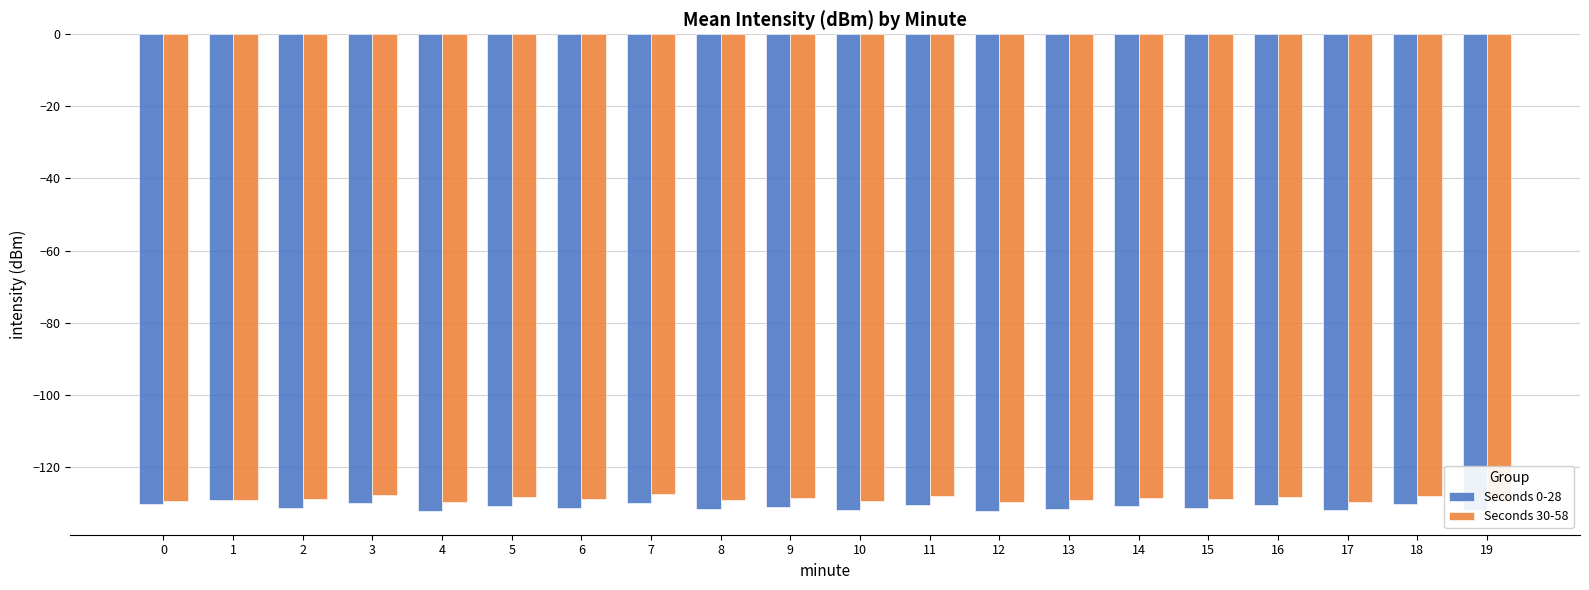

What is the value of the Seconds 30-58 bar at the 4th from the left?

-127.8